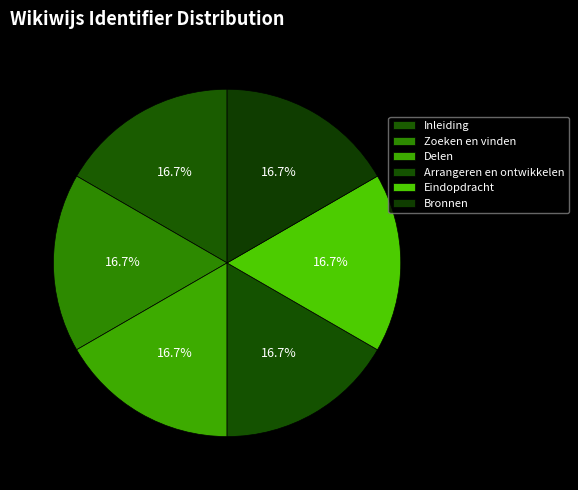

What percentage is the Bronnen slice, to the nearest percent?

17%